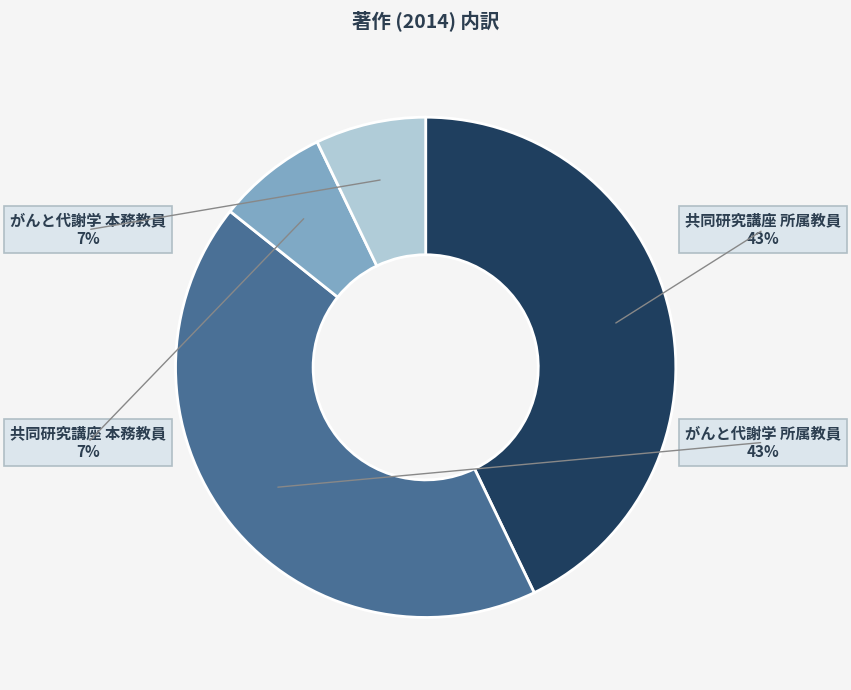

Is it true that がんと代謝学 所属教員 is 35% of the pie?

False